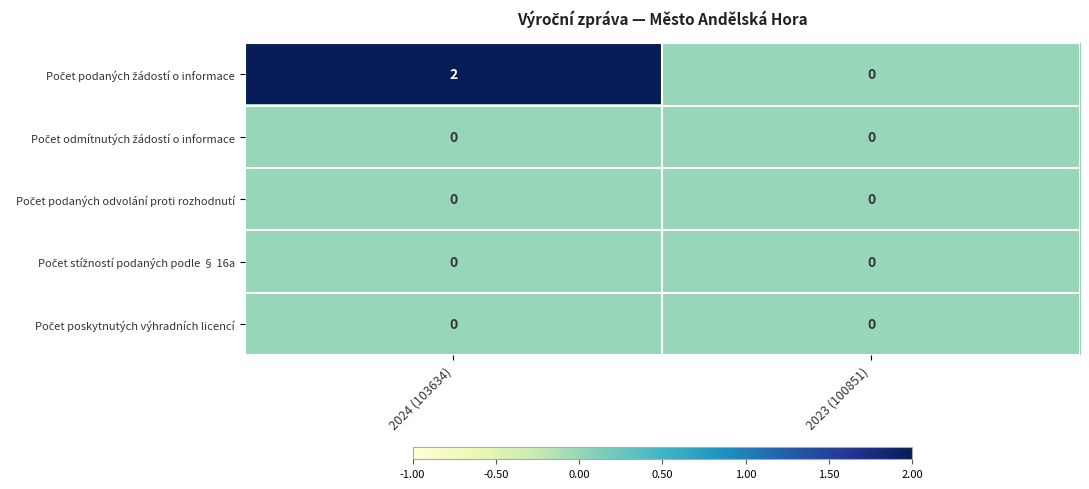

At which category is the sum across all series the highest?

2024 (103634)